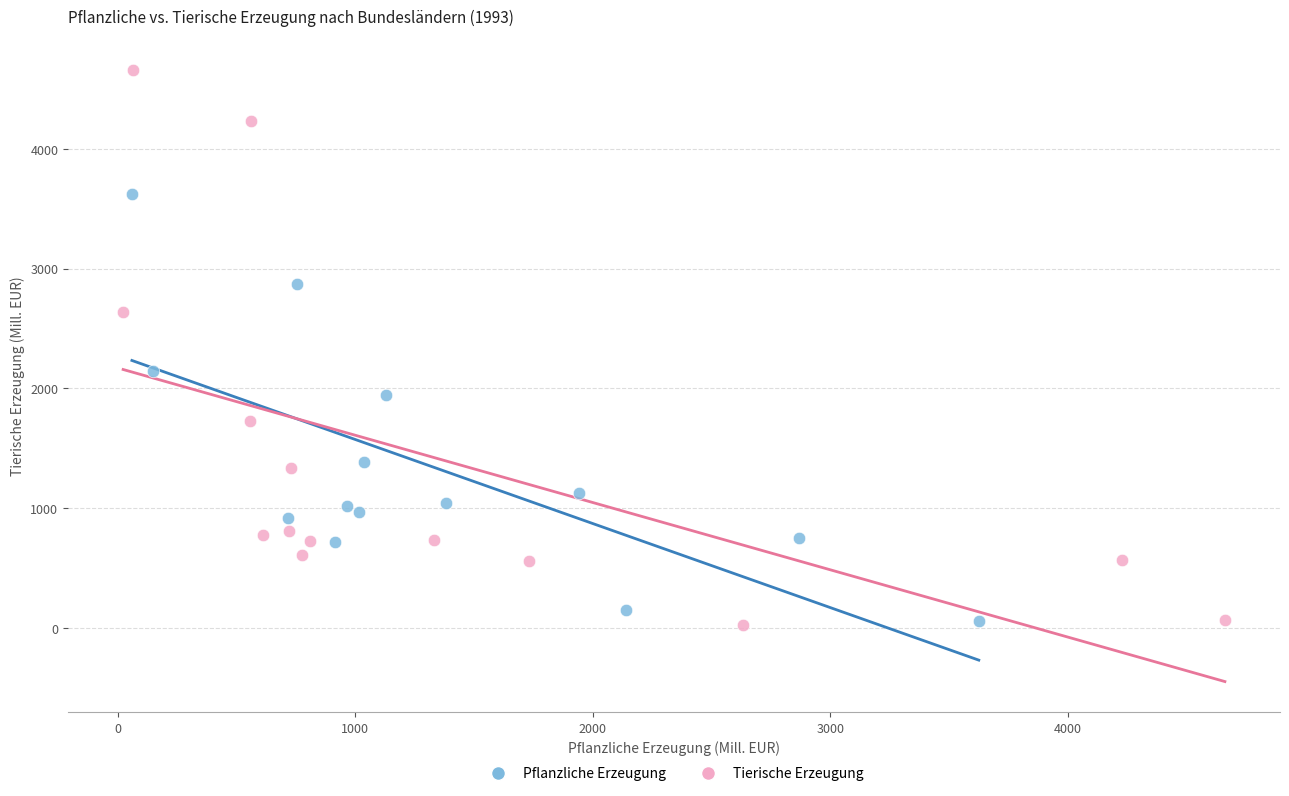

Which series reaches the maximum Y coordinate?

Tierische Erzeugung